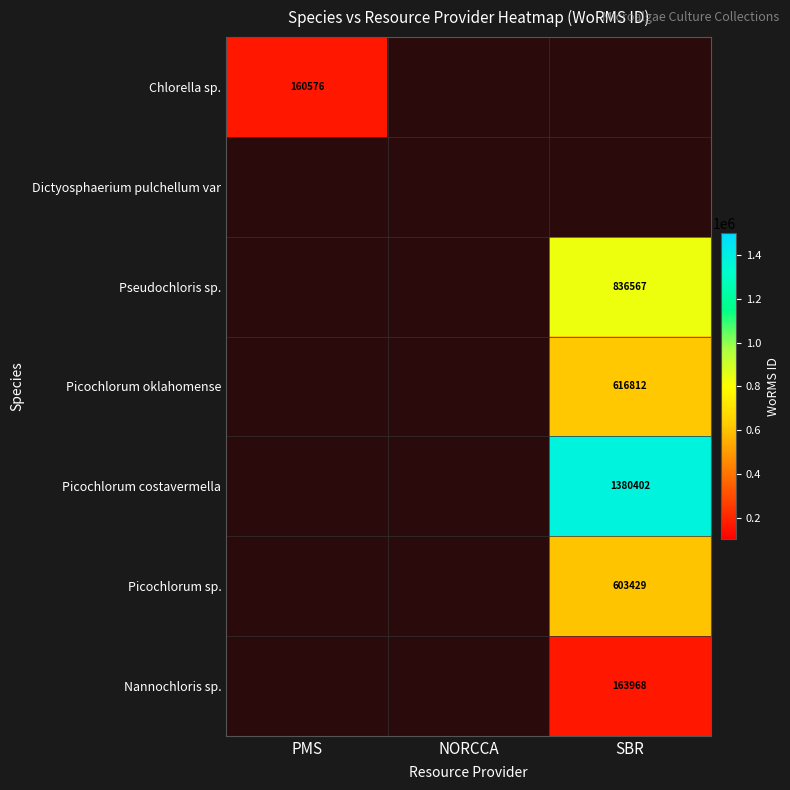

Which category has the highest value across all series?

SBR